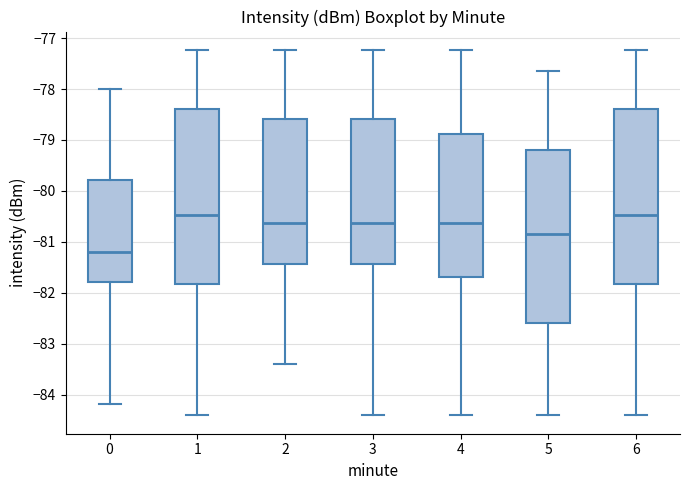

Reading left to right, read every box against the y-axis: the position of its median line, the range the box covers, and the ends of its whiskers. The values are not printed on the chart, so give them approximately, as read against the axis.

0: median -81.2, box -81.8 to -79.8, whiskers -84.2 to -78.0
1: median -80.5, box -81.8 to -78.4, whiskers -84.4 to -77.2
2: median -80.6, box -81.4 to -78.6, whiskers -83.4 to -77.2
3: median -80.6, box -81.4 to -78.6, whiskers -84.4 to -77.2
4: median -80.6, box -81.7 to -78.9, whiskers -84.4 to -77.2
5: median -80.8, box -82.6 to -79.2, whiskers -84.4 to -77.6
6: median -80.5, box -81.8 to -78.4, whiskers -84.4 to -77.2